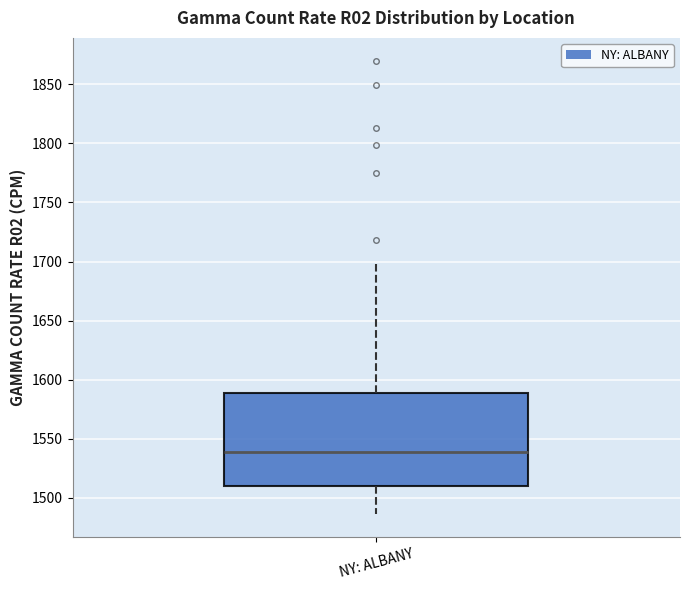

Read this box plot against the y-axis: the position of the median line, the range covered by the box, and the ends of both whiskers. The values are not printed on the chart, so give them approximately, as read against the axis.

median 1540, box 1510 to 1590, whiskers 1485 to 1700